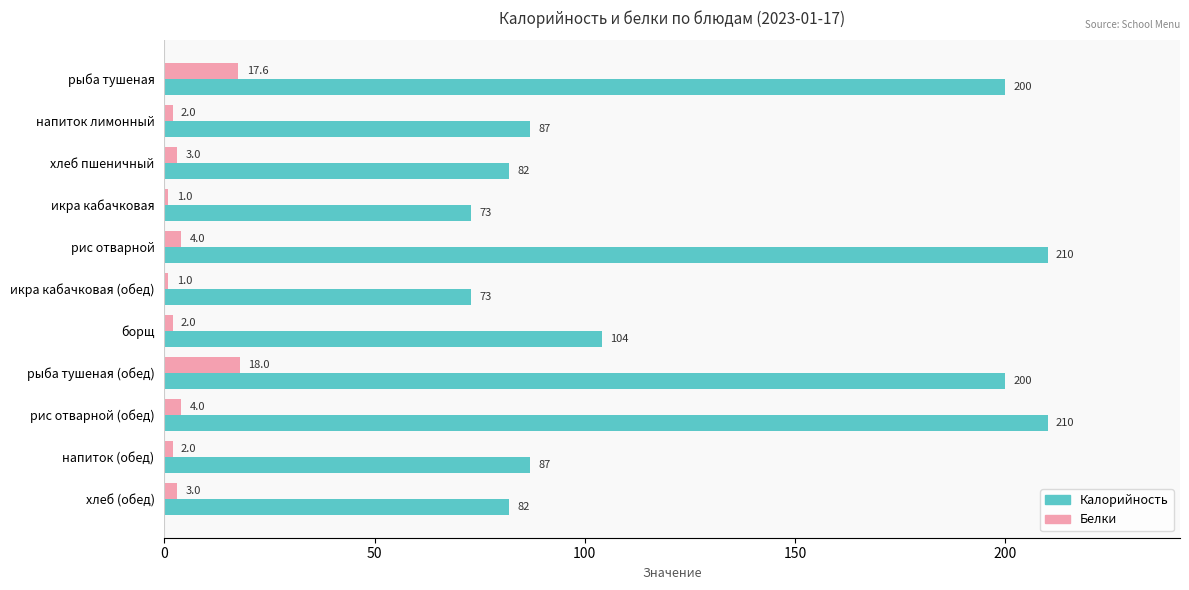

What are all the series names shown in the legend?

Калорийность, Белки